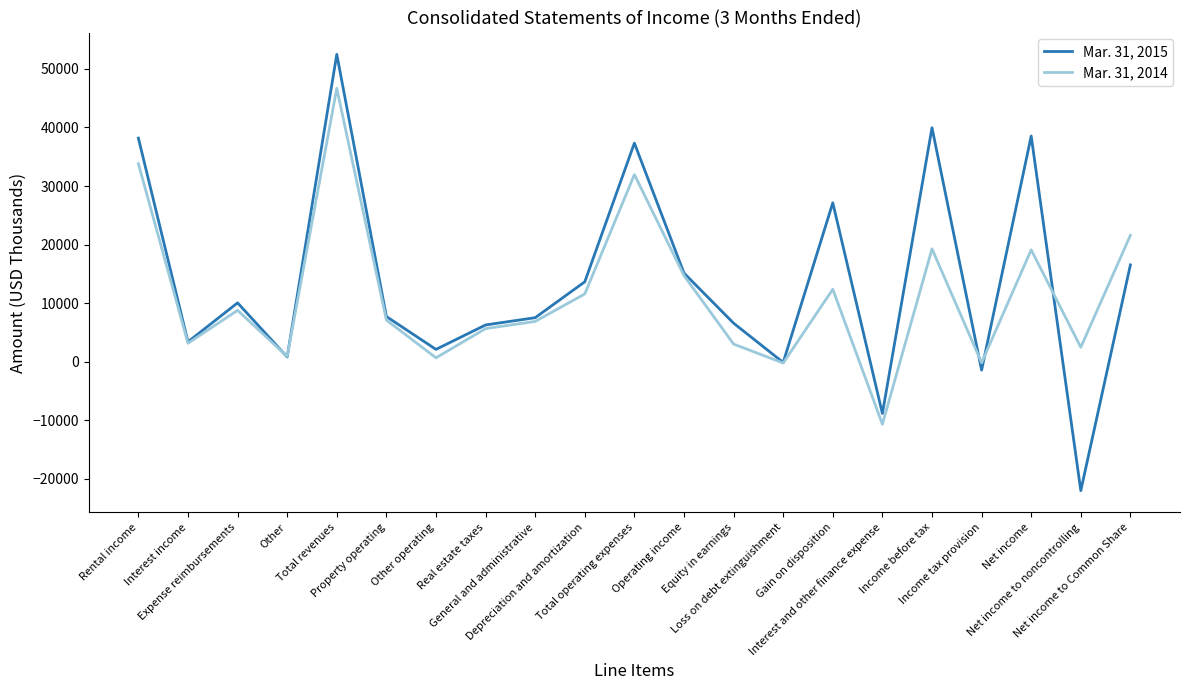

Which series has the largest range (max minus min)?

Mar. 31, 2015